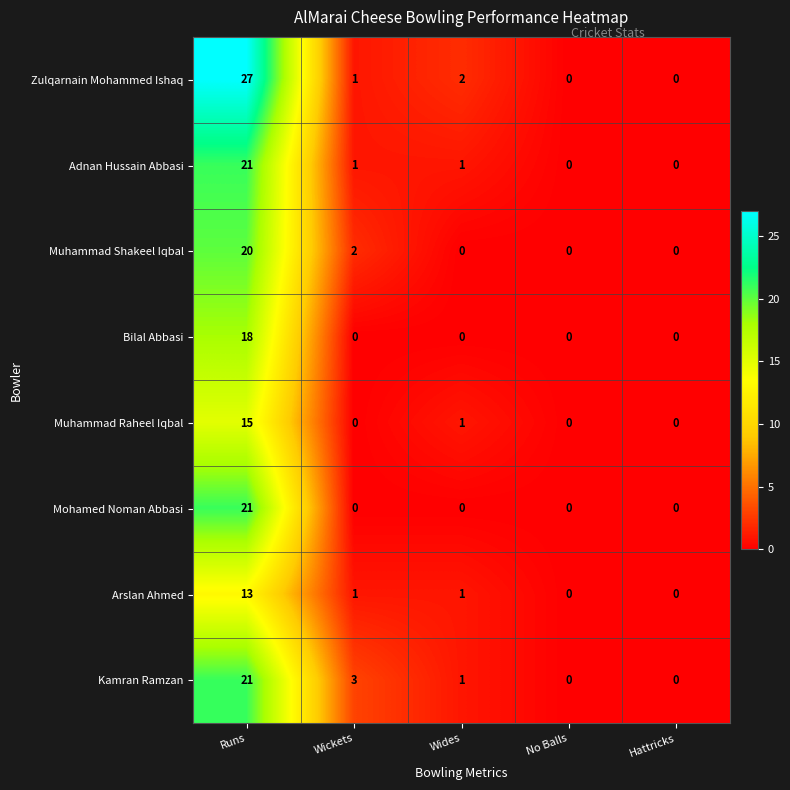

Which category has the highest value across all series?

Runs